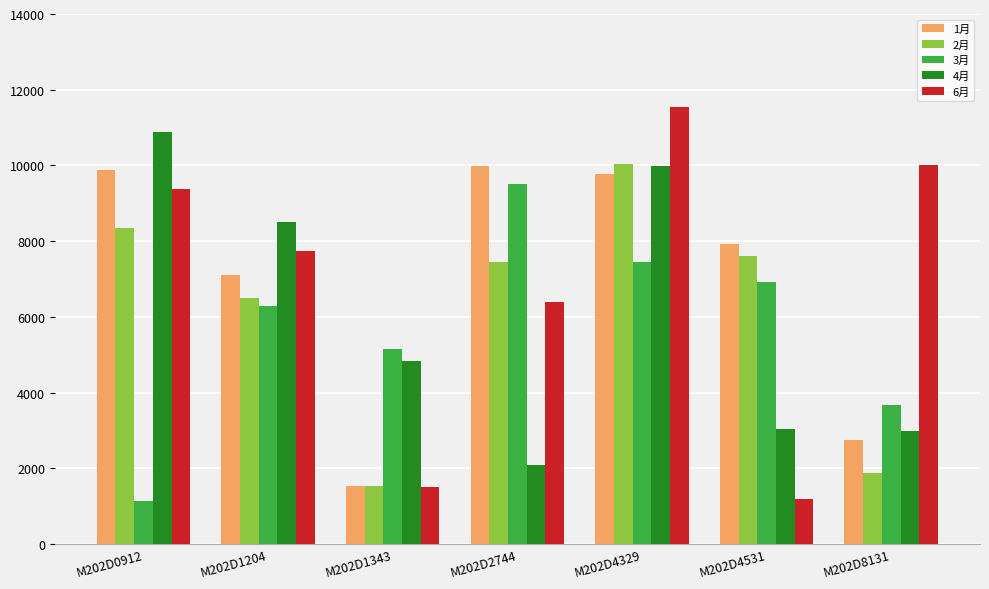

True or false: 4月 has a value of 2980 at M202D8131.

True